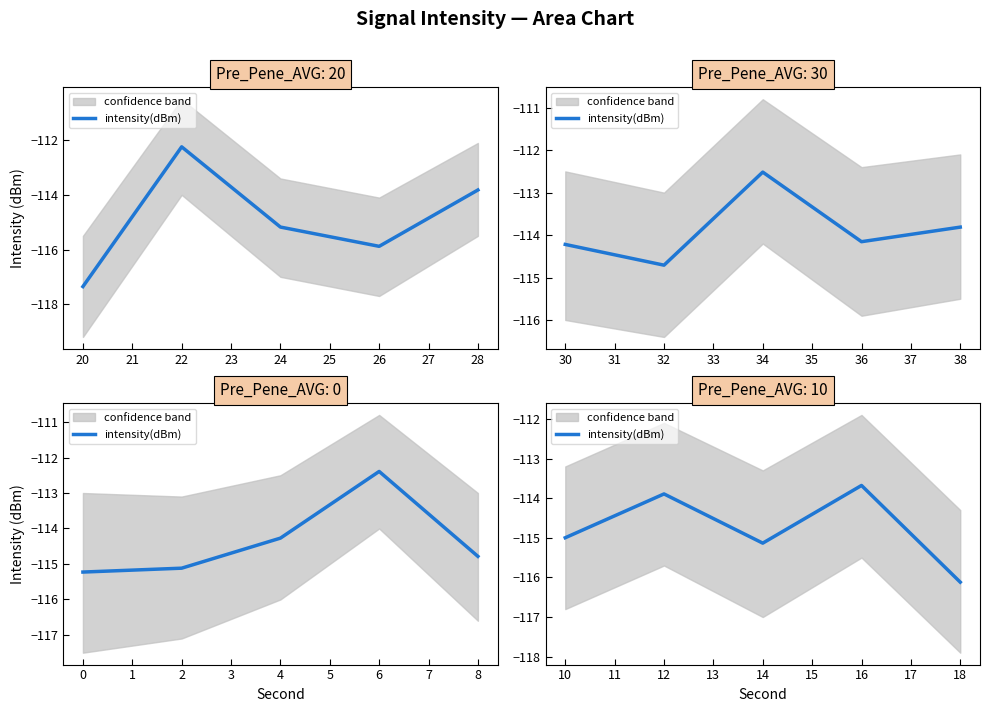

True or false: the data shows -205.6 at 14.

False